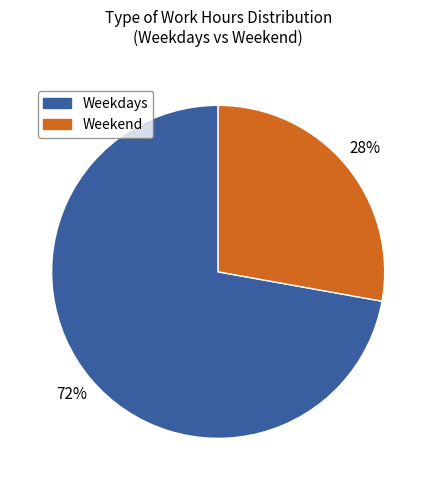

How many segments does this pie chart have?

2